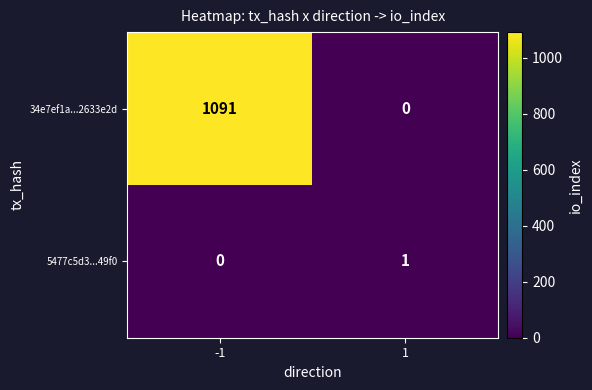

Count the number of categories in the chart.

2